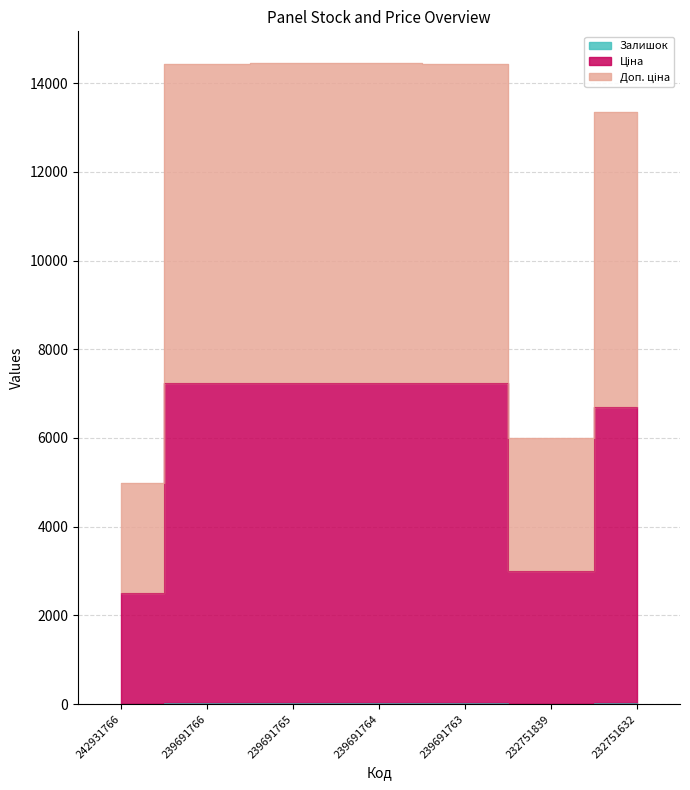

What is the spread (max minus min) of values at 239691764?

14416.5